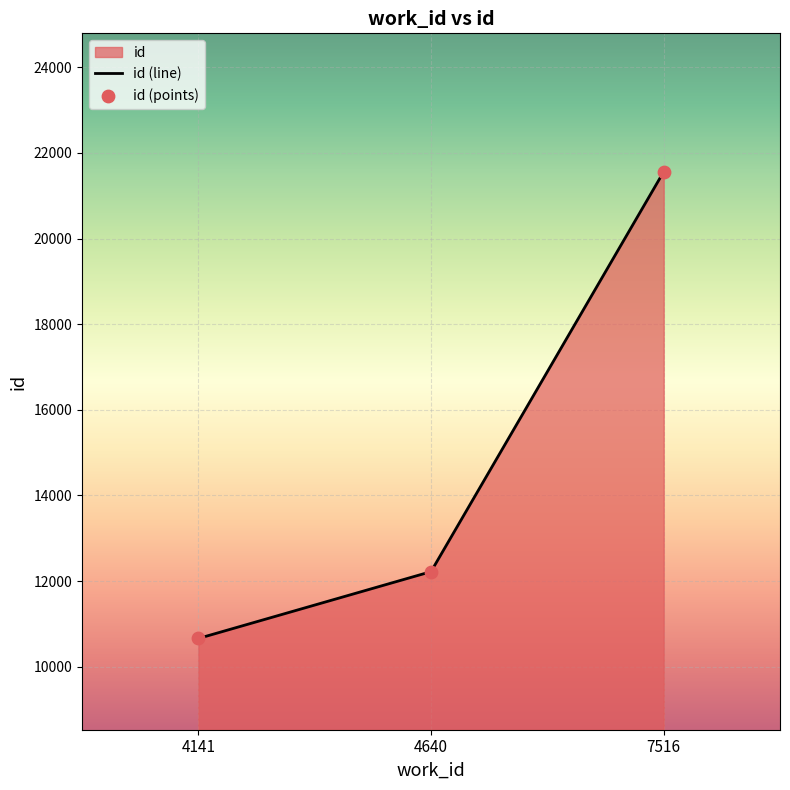

Which series has the largest total across all categories?

id (line)